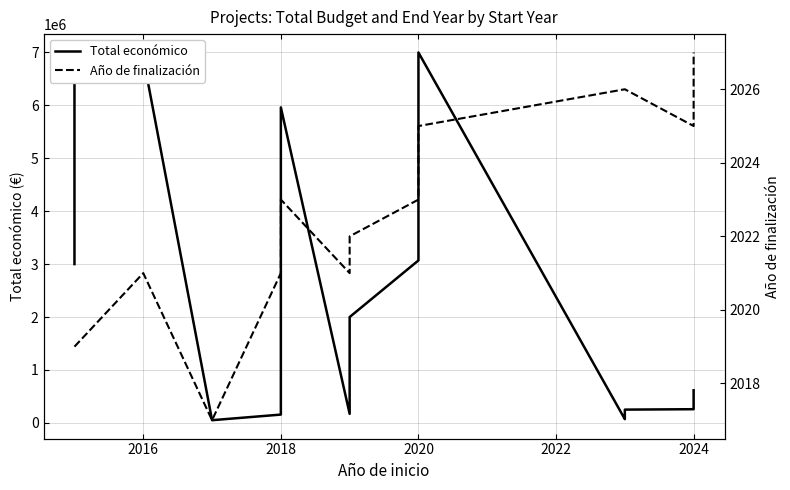

True or false: Total económico and Año de finalización cross at least once.

False